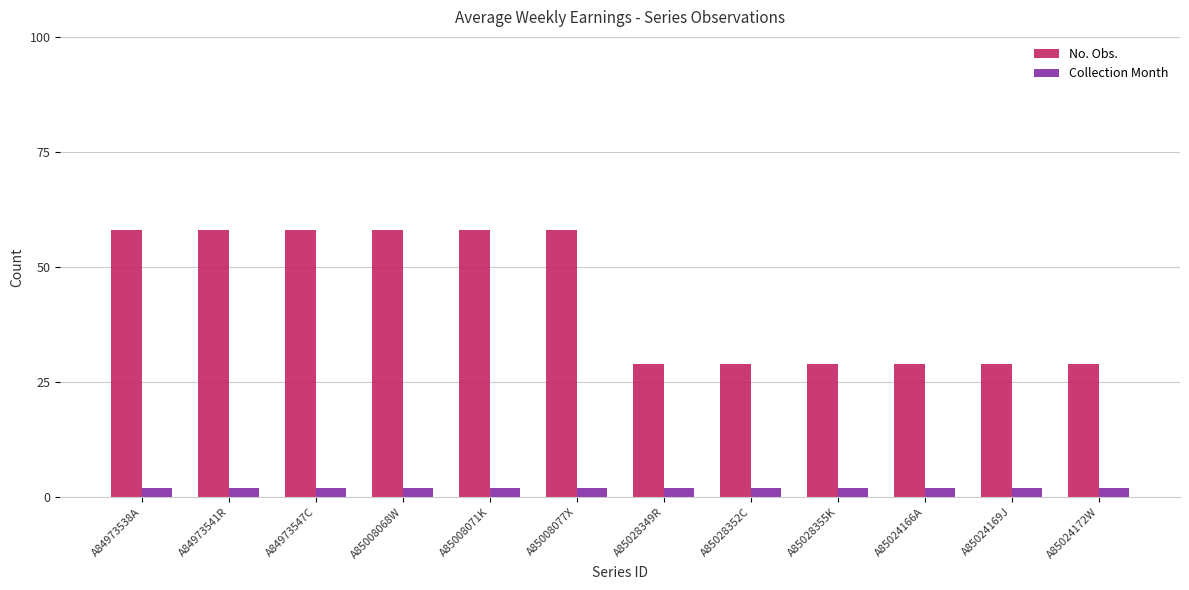

What is the lowest value of the No. Obs. series?

29